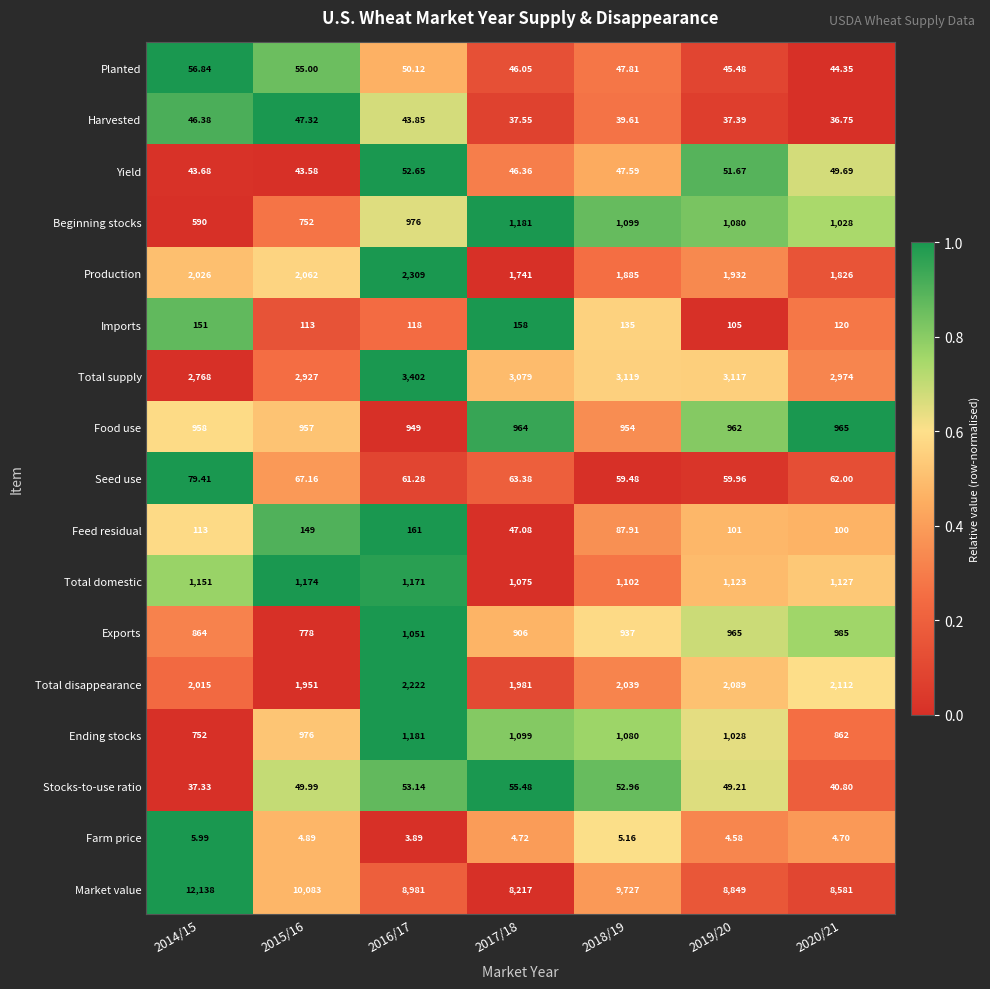

What is the spread (max minus min) of values at 2016/17?

8977.1